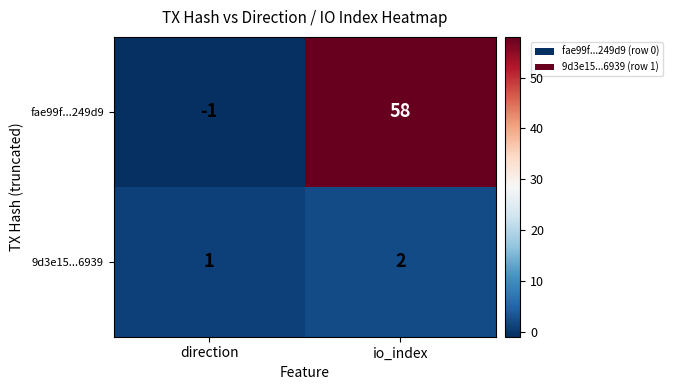

List the series in order of their overall mean, highest first.

fae99f...249d9, 9d3e15...6939